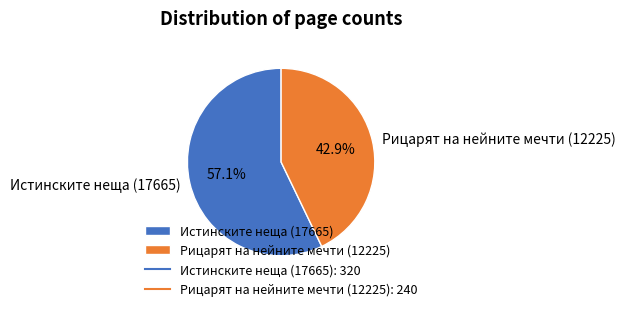

Which category has the smallest portion of the pie?

Рицарят на нейните мечти (12225)